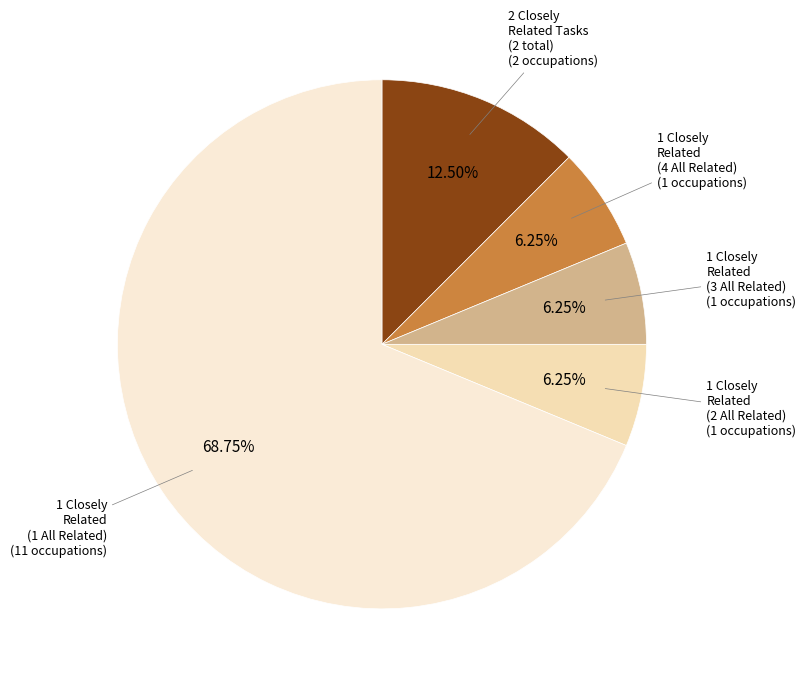

Combined, do 1 Closely Related (2 All Related) and 2 Closely Related Tasks account for over 50%?

No